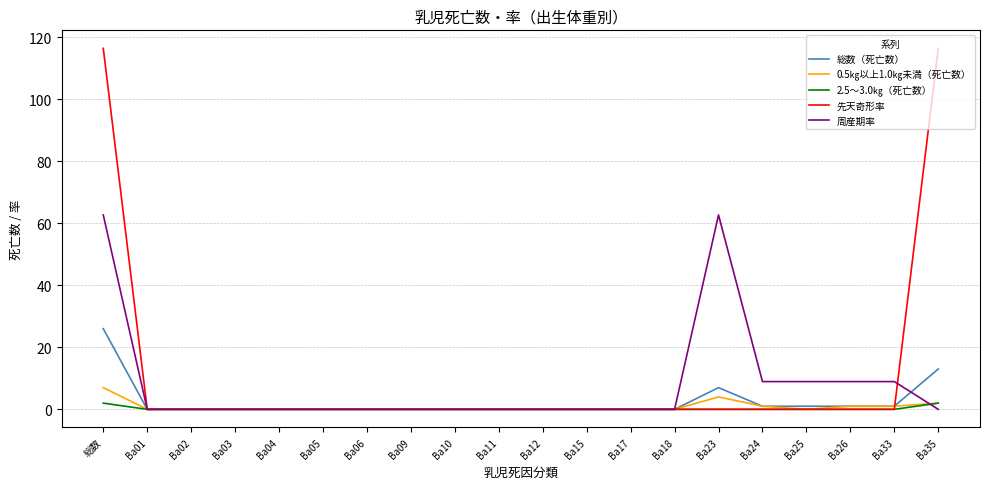

At which label is 総数（死亡数） closest to 13?

Ba35